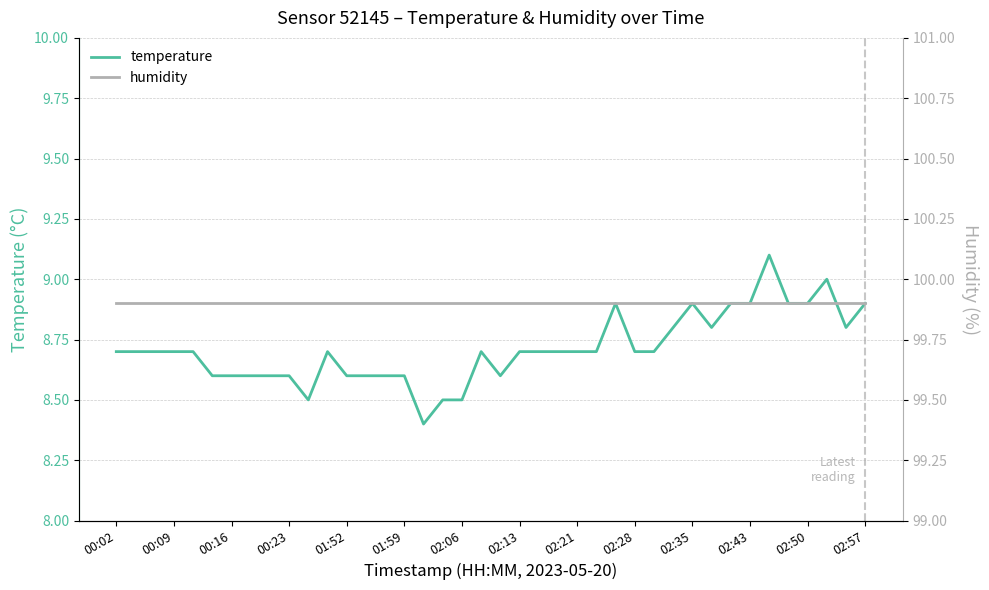

Rank the series by their average value, from highest to lowest.

humidity, temperature